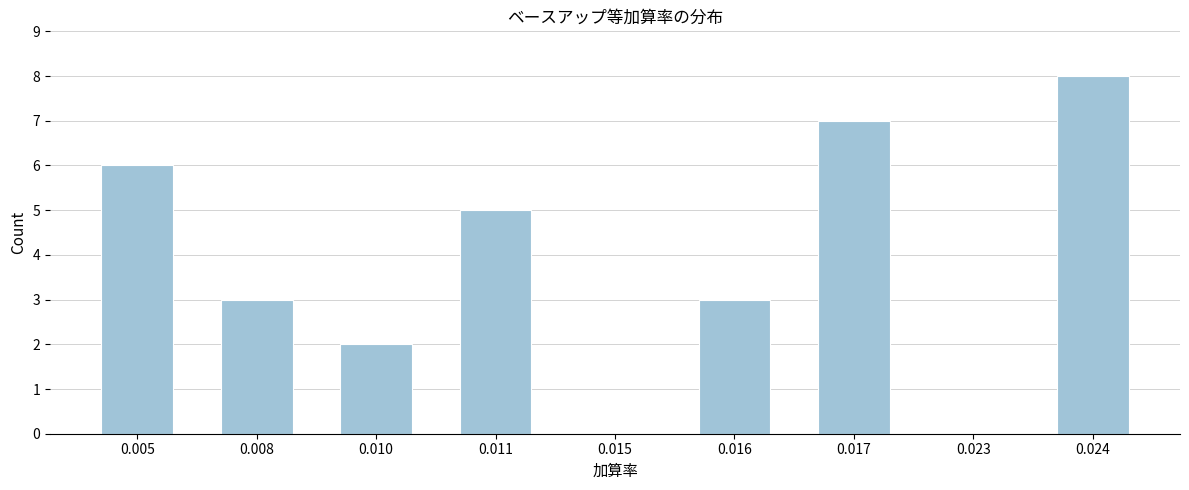

Reading left to right, transcribe all the data shown in this chart.

0.005=6	0.008=3	0.010=2	0.011=5	0.015=0	0.016=3	0.017=7	0.023=0	0.024=8